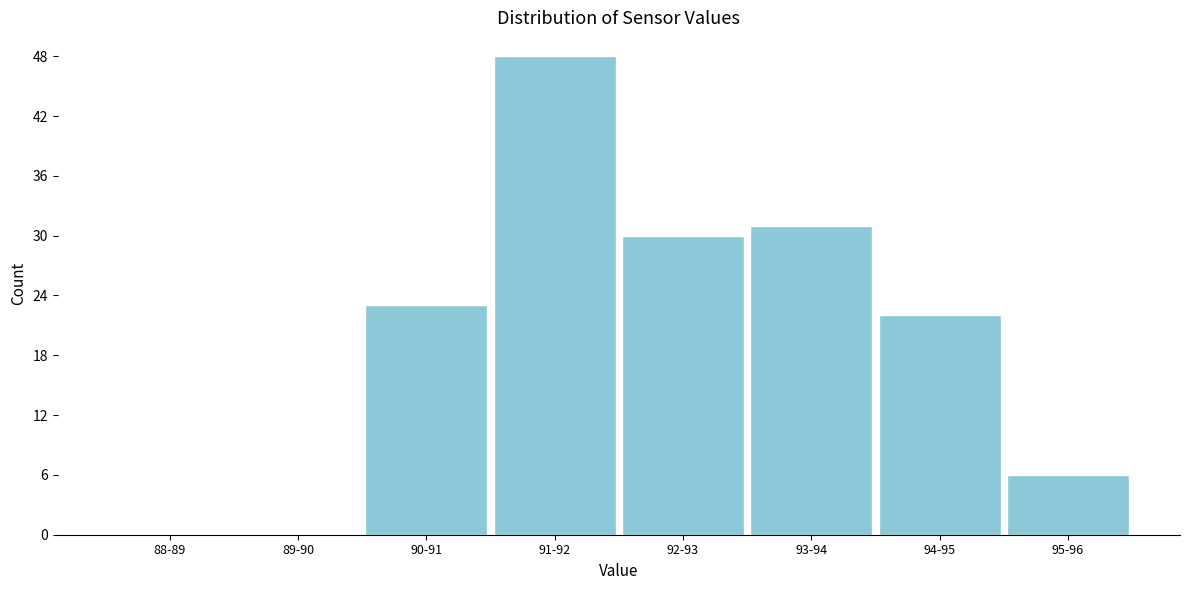

Reading left to right, list all the values displayed in this chart.

88-89=0	89-90=0	90-91=23	91-92=48	92-93=30	93-94=31	94-95=22	95-96=6